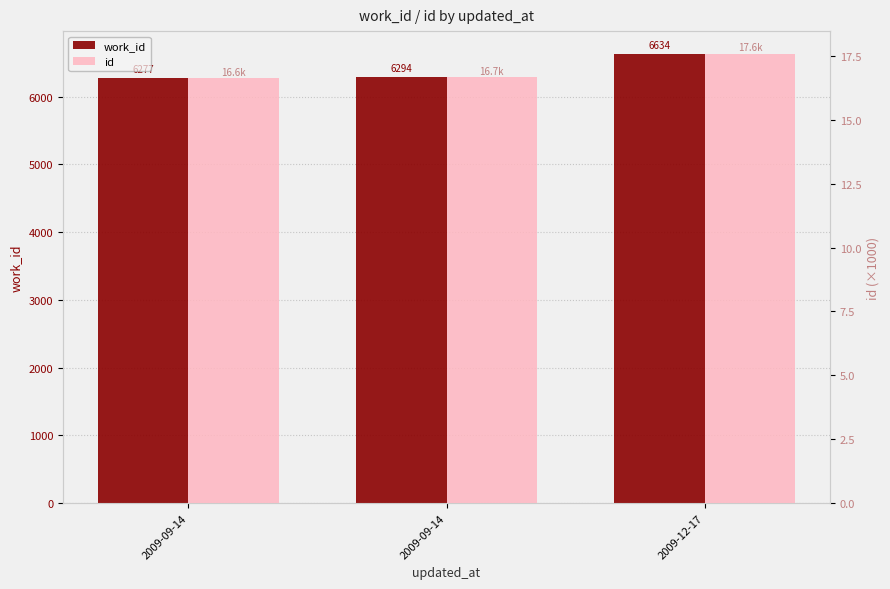

Count the number of data series in this chart.

2